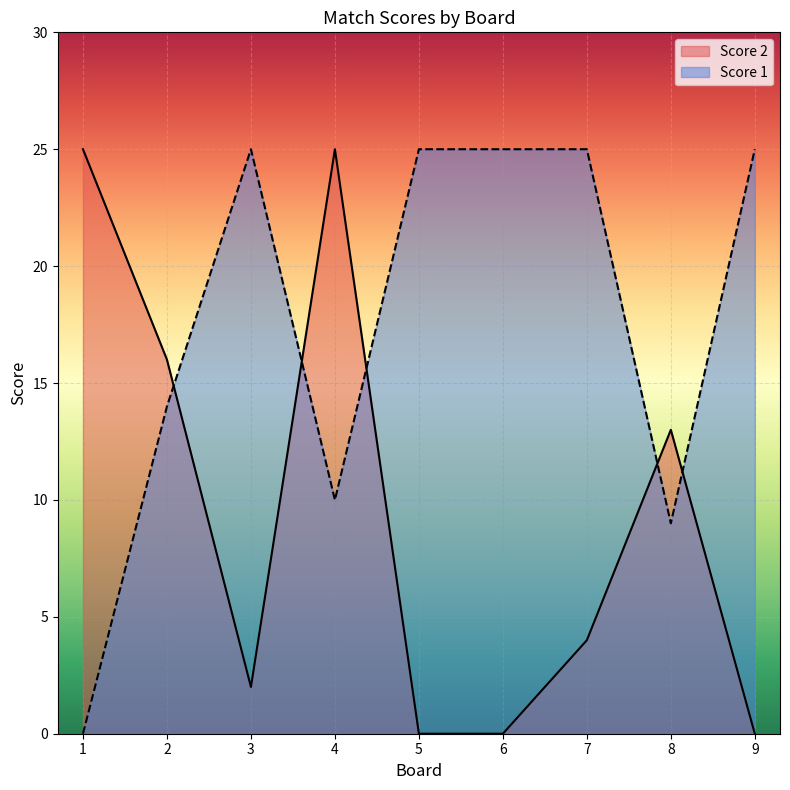

How many intersections are there between Score 2 and Score 1?

5